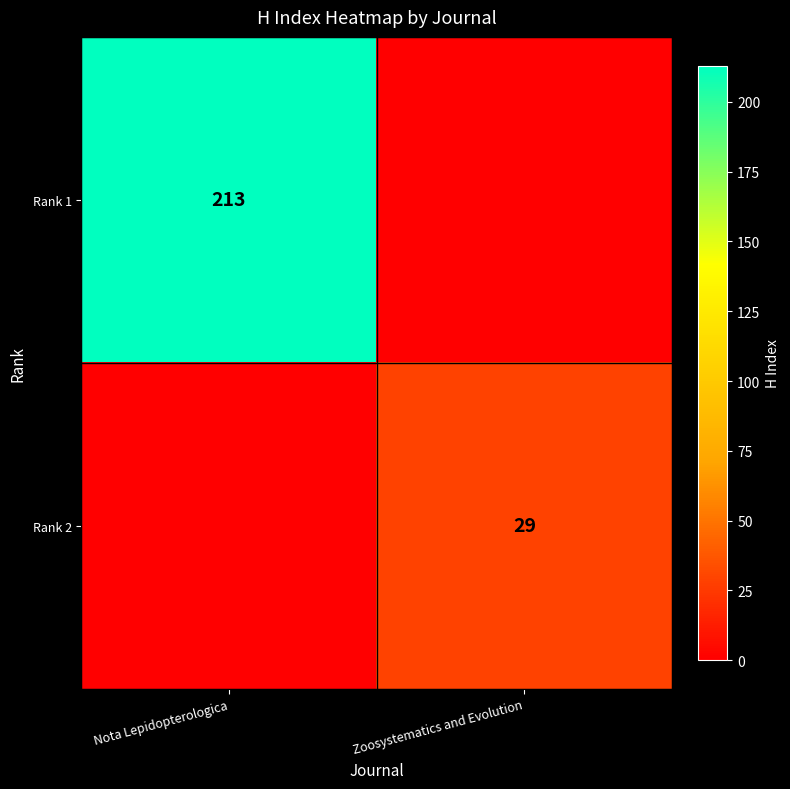

The value of Rank 2 at Zoosystematics and Evolution is 29. True or false?

True